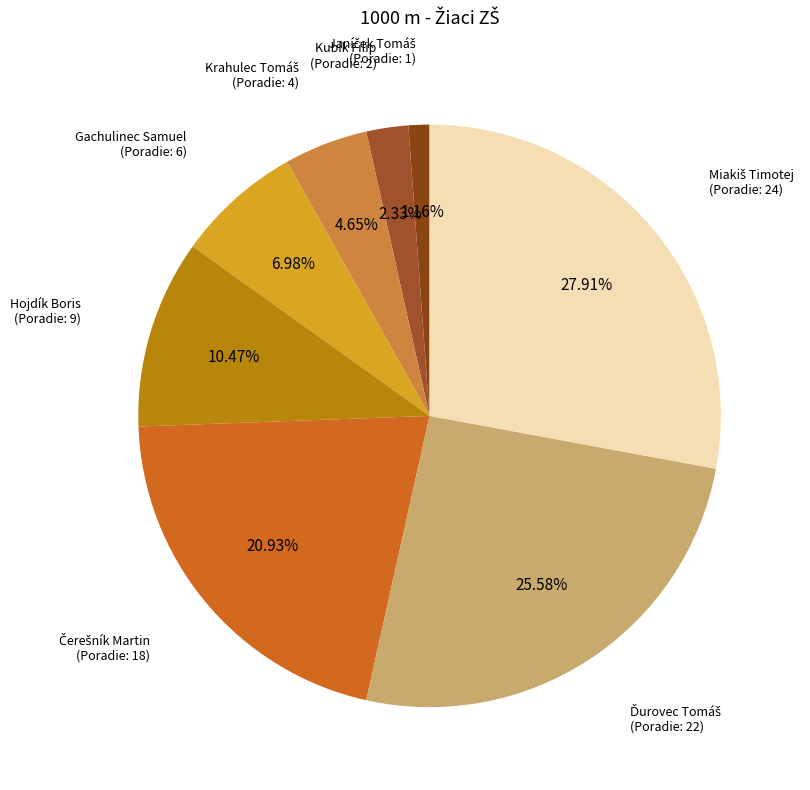

Count the number of slices in the pie.

8